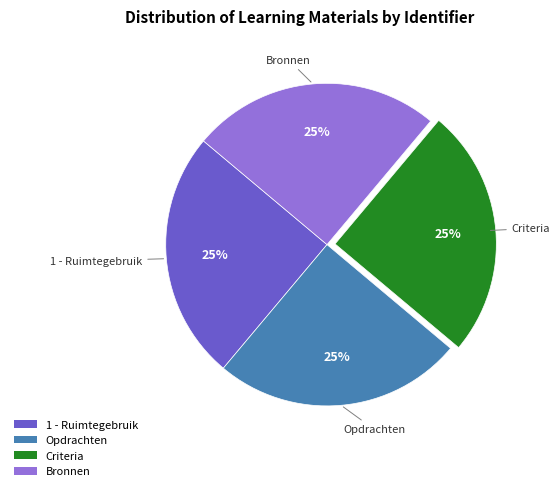

How many slices are in this pie chart?

4